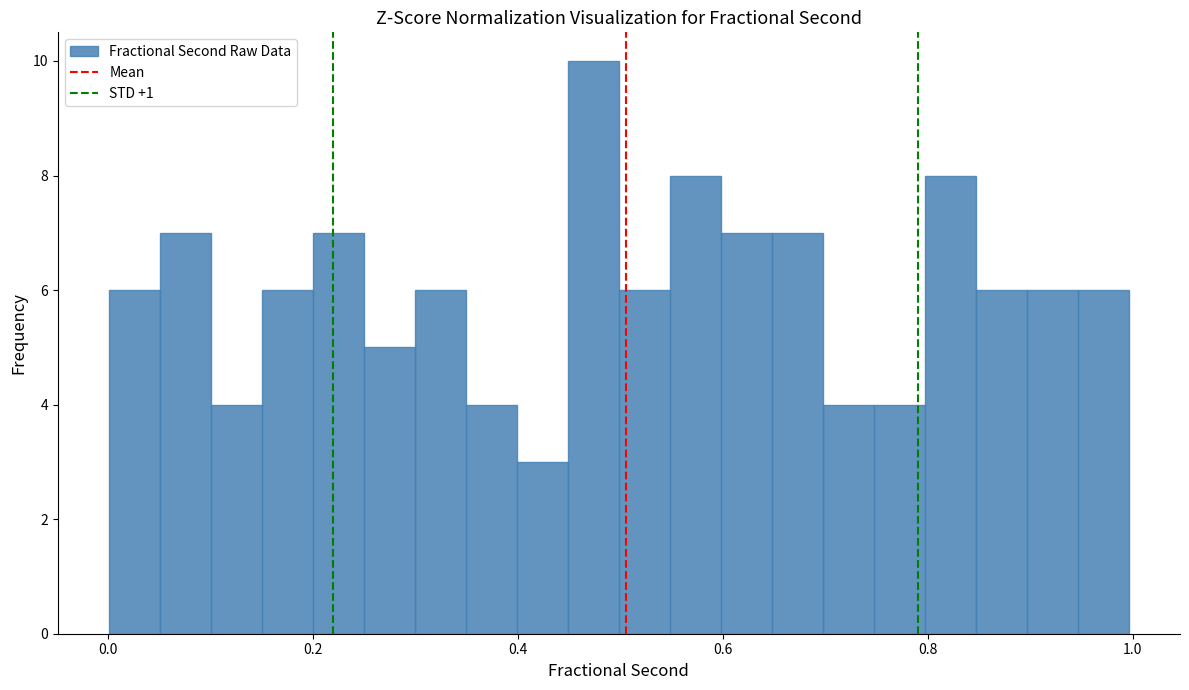

Read against the x-axis, roughly where is the centre of the tallest bar?

0.48